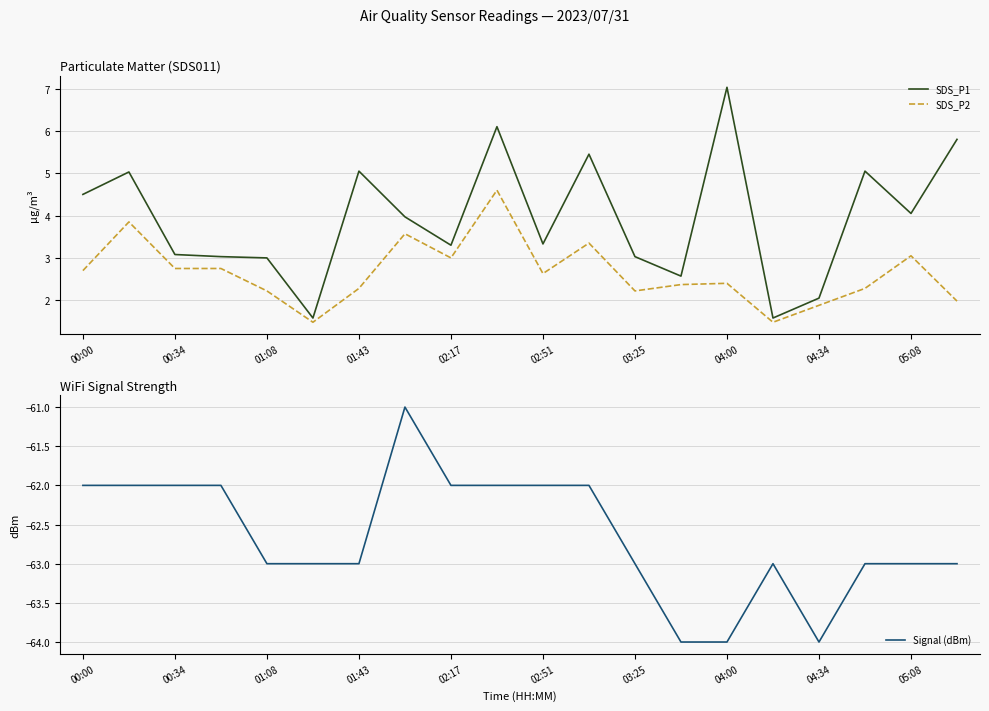

The Signal (dBm) series shows -21 at 03:25. True or false?

False